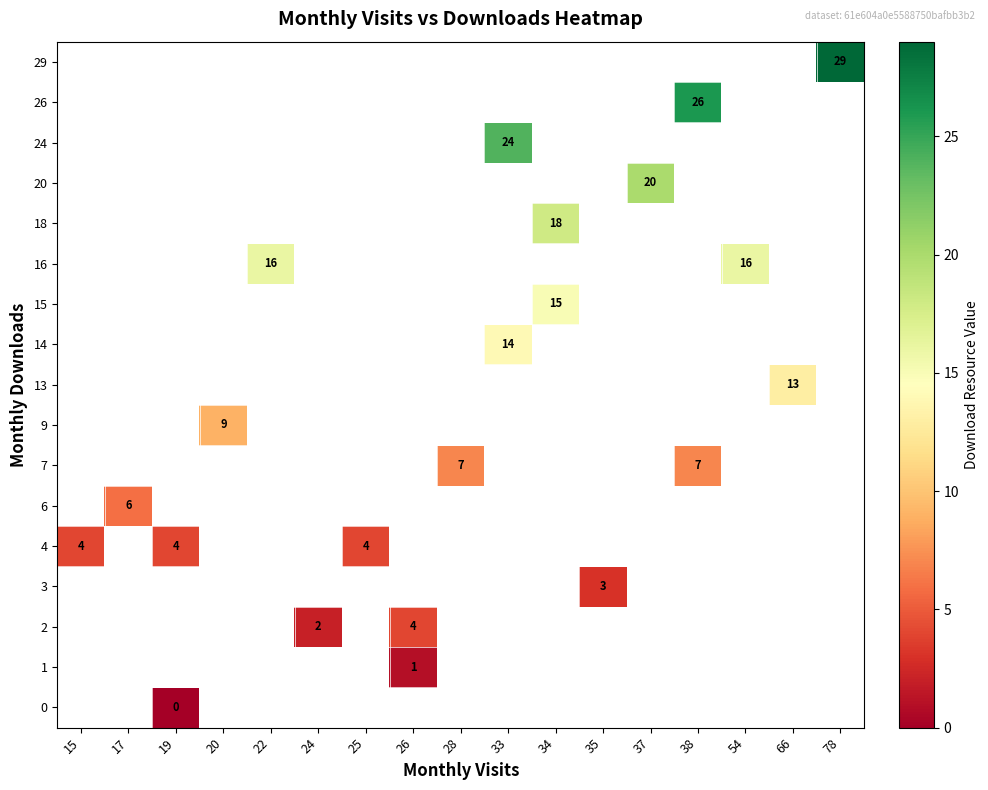

Is it true that 16 equals 16 at 22?

True